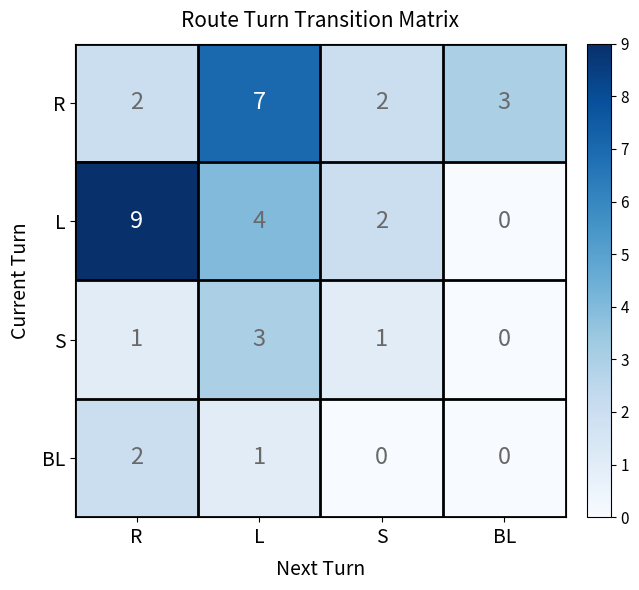

What is the spread (max minus min) of values at R?

8